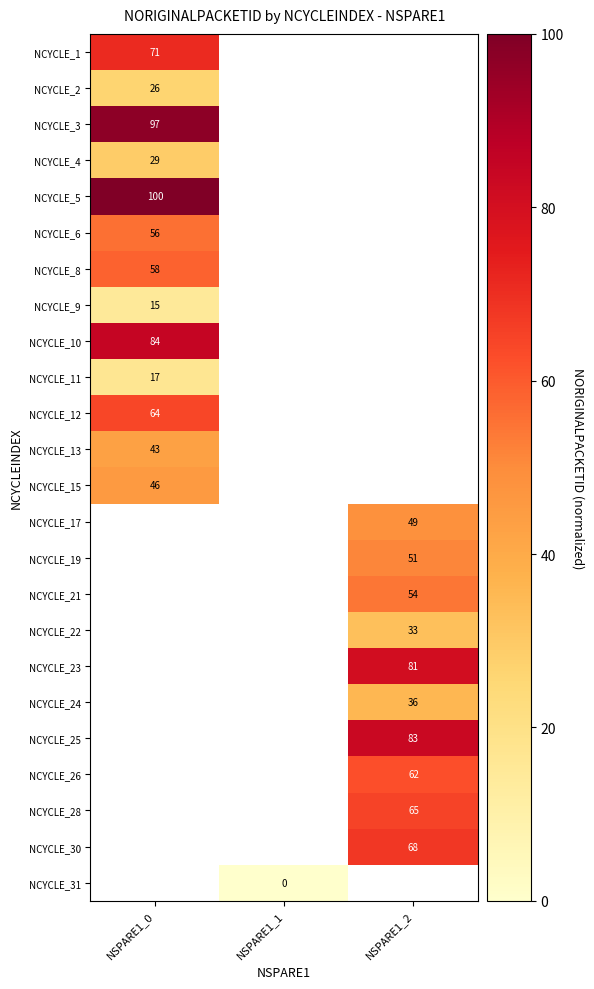

How many positive values does the NCYCLE_17 series have?

1